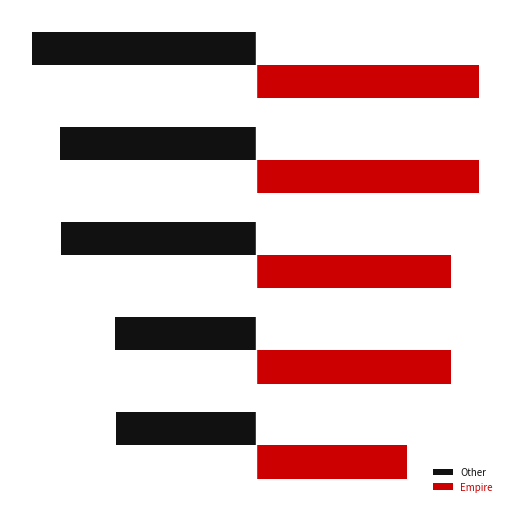

Rank the series by their average value, from highest to lowest.

Empire, Other